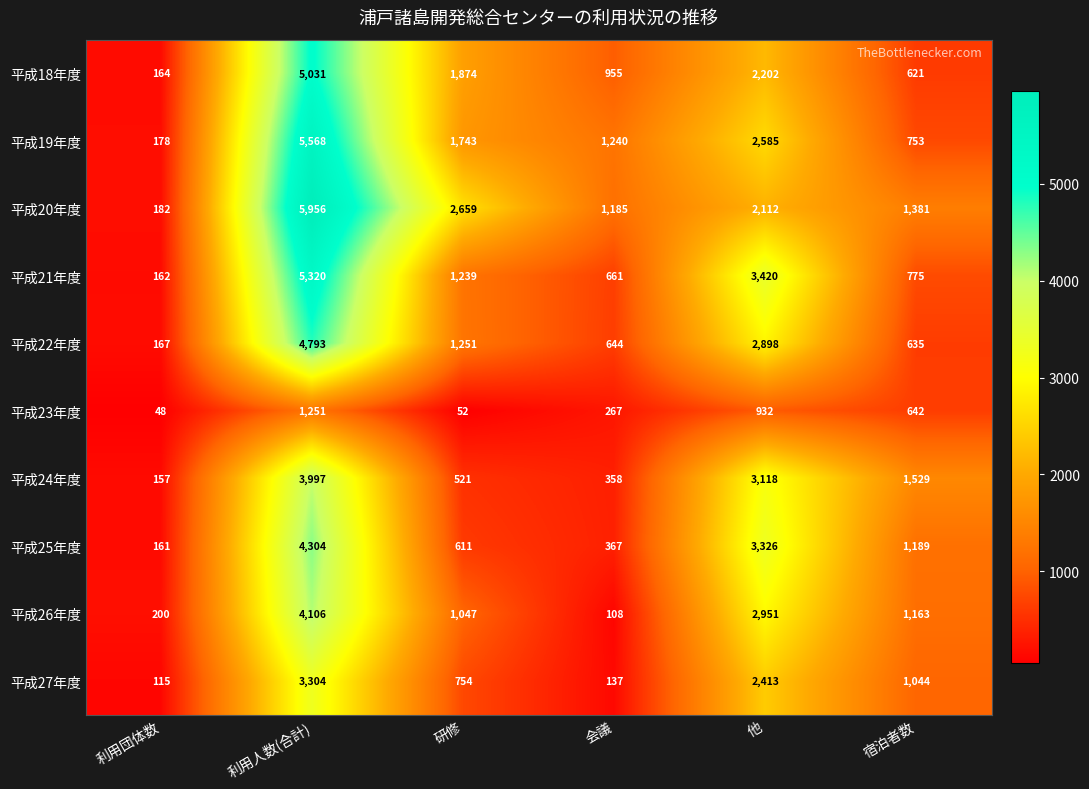

True or false: 平成19年度 has a value of 375 at 宿泊者数.

False